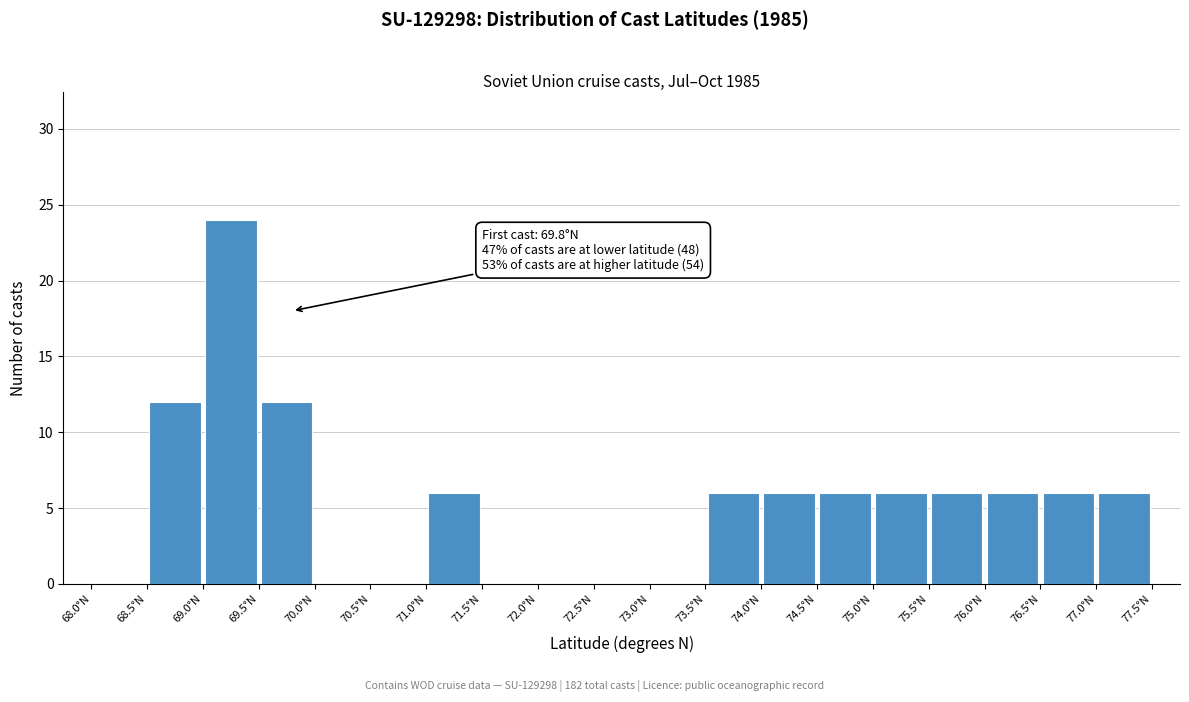

Which range on the x-axis has the tallest bar?

69.0 to 69.5